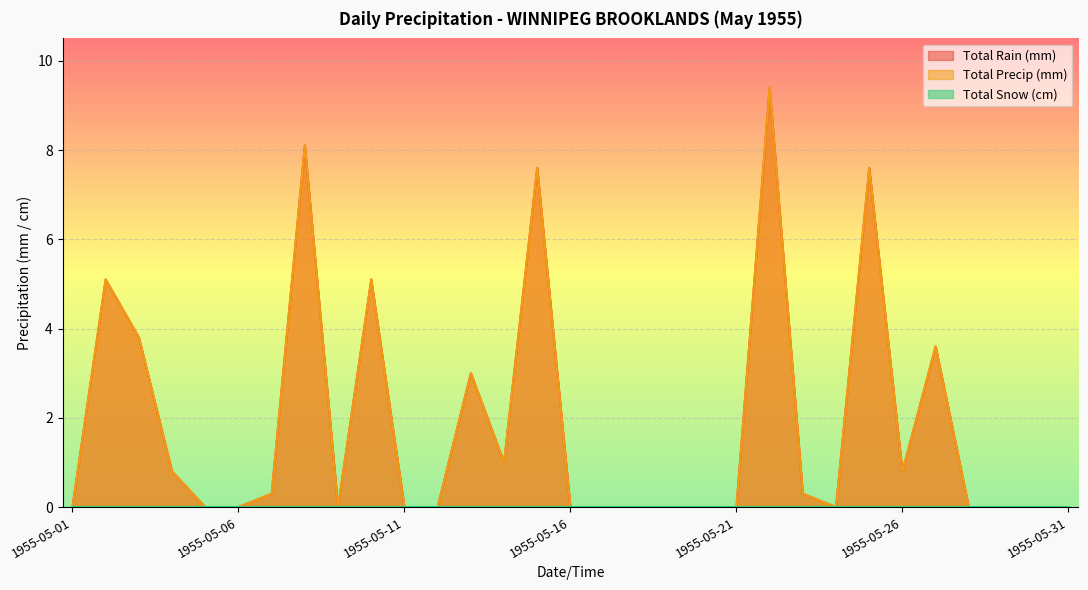

Reading left to right, transcribe all the data shown in this chart.

Total Rain (mm): 0.0	5.1	3.8	0.8	0.0	0.0	0.3	8.1	0.0	5.1	0.0	0.0	3.0	1.0	7.6	0.0	0.0	0.0	0.0	0.0	0.0	9.4	0.3	0.0	7.6	0.8	3.6	0.0	0.0	0.0	0.0
Total Precip (mm): 0.0	5.1	3.8	0.8	0.0	0.0	0.3	8.1	0.0	5.1	0.0	0.0	3.0	1.0	7.6	0.0	0.0	0.0	0.0	0.0	0.0	9.4	0.3	0.0	7.6	0.8	3.6	0.0	0.0	0.0	0.0